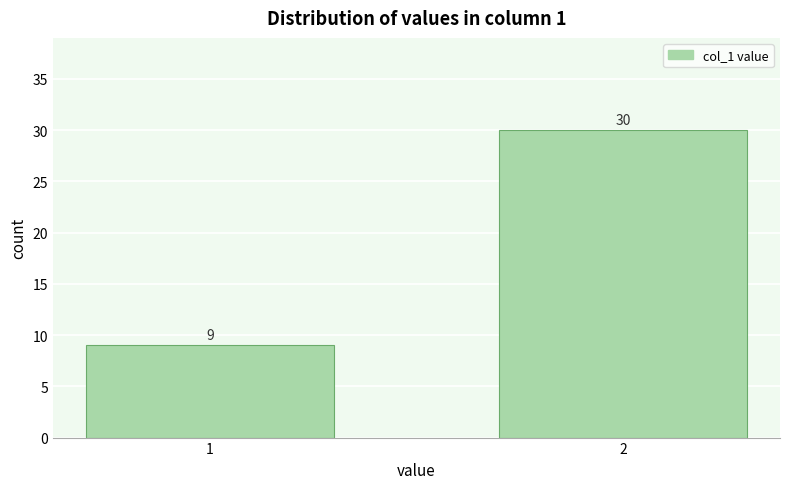

Reading left to right, transcribe all the data shown in this chart.

9	30